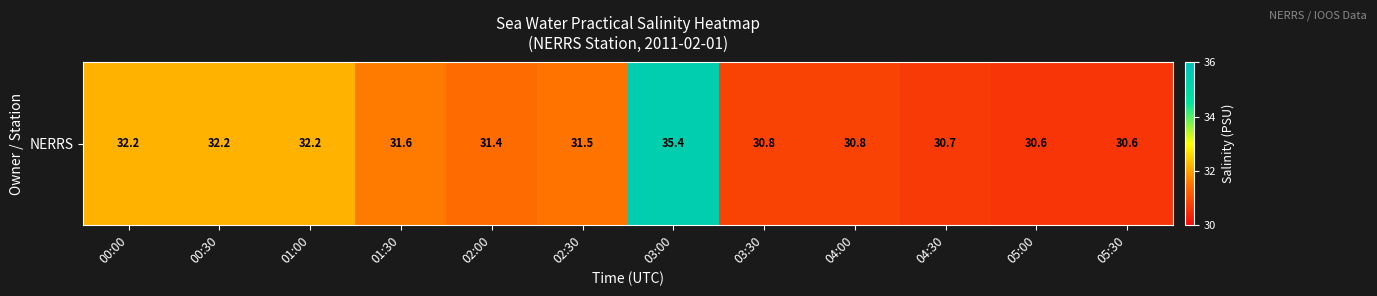

What is the change in value from 02:00 to 05:00?

-0.8